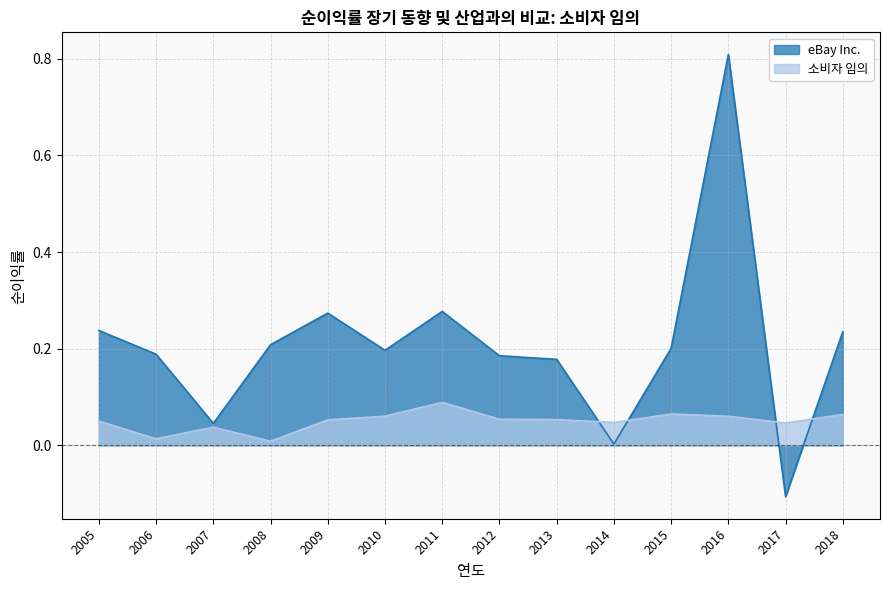

What is the spread (max minus min) of values at 2013?

0.1